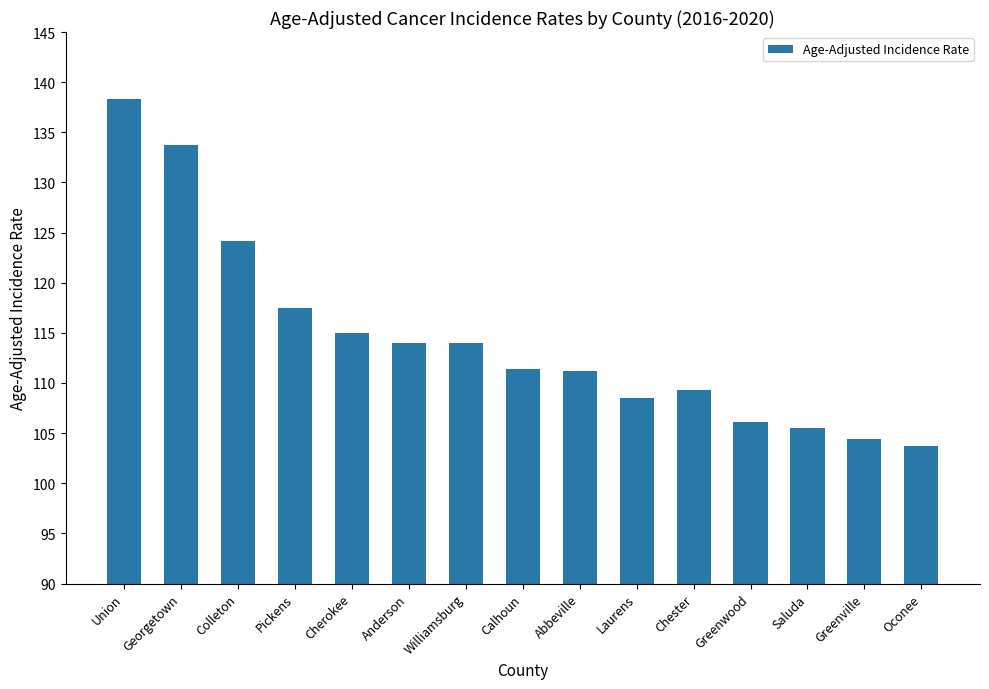

What is the difference between the maximum and minimum values?

34.6